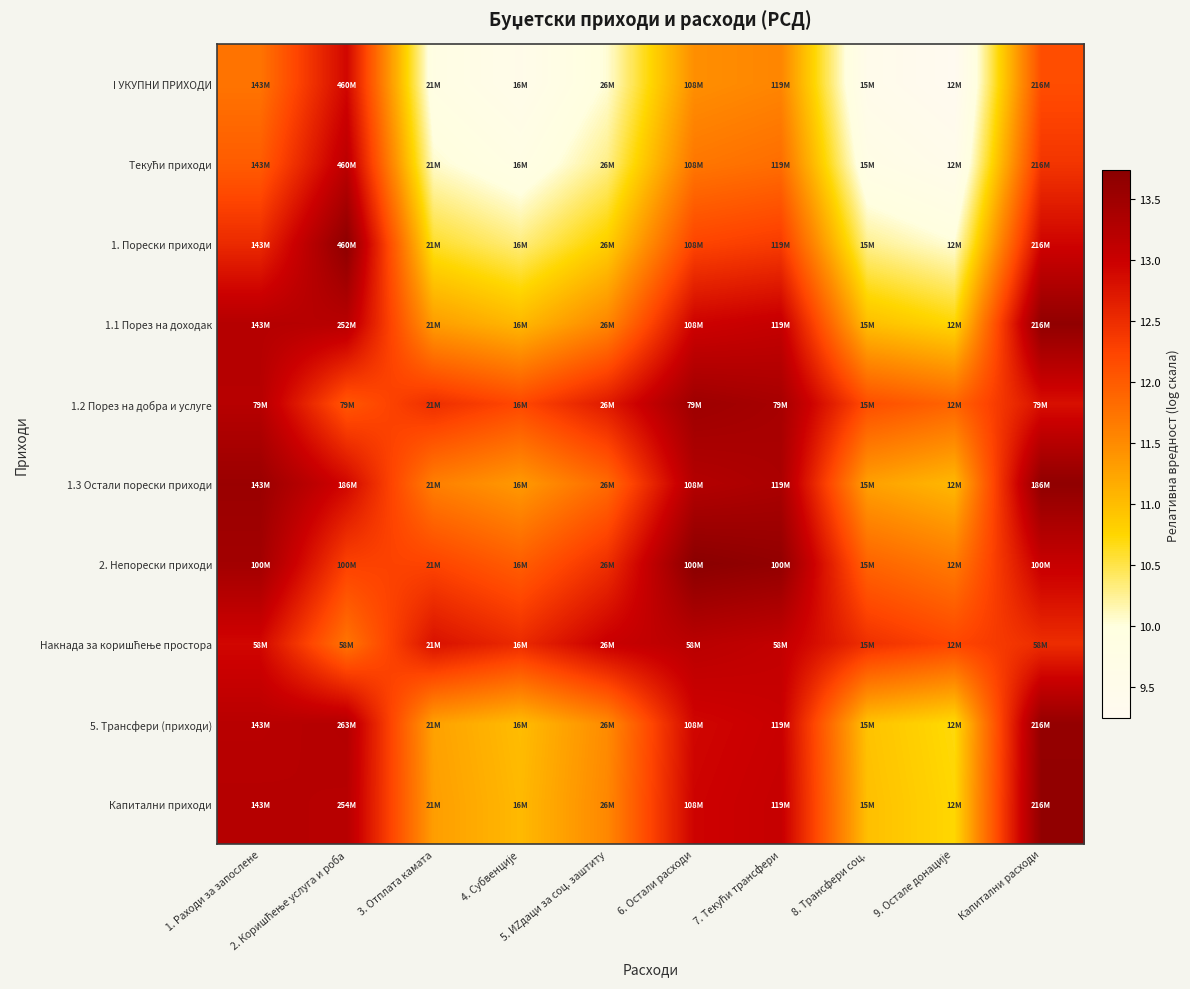

Which has a higher value, Капитални расходи or 8. Трансфери соц.?

Капитални расходи